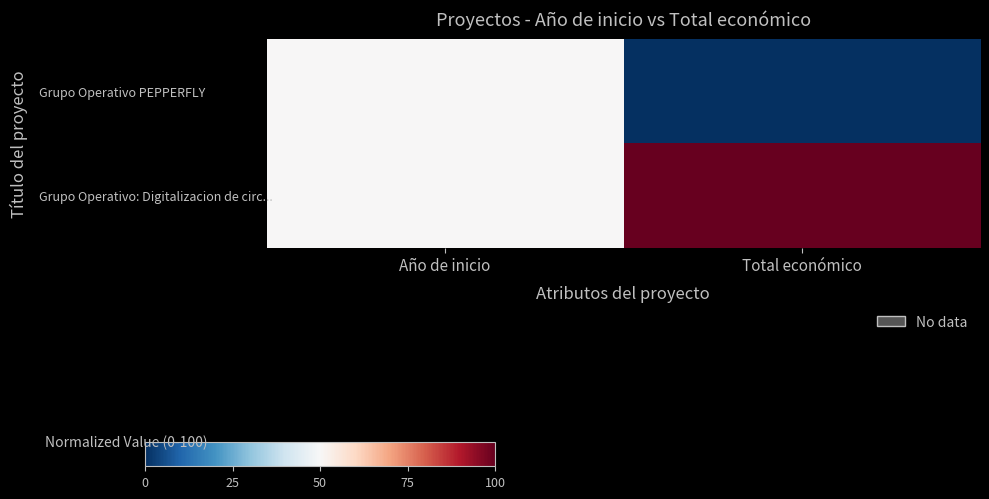

How many categories are shown in the chart?

2